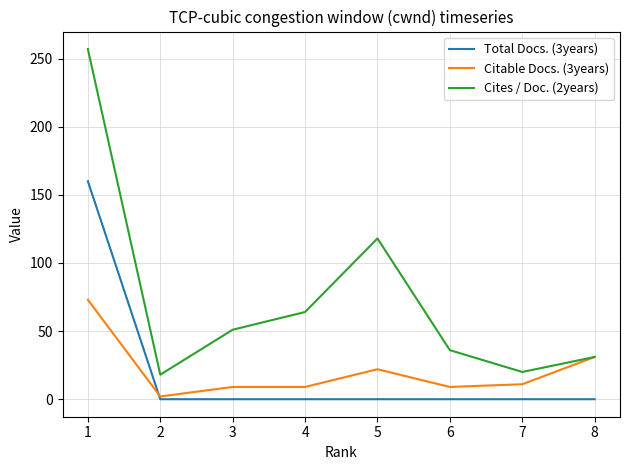

What is the greatest value displayed?

257